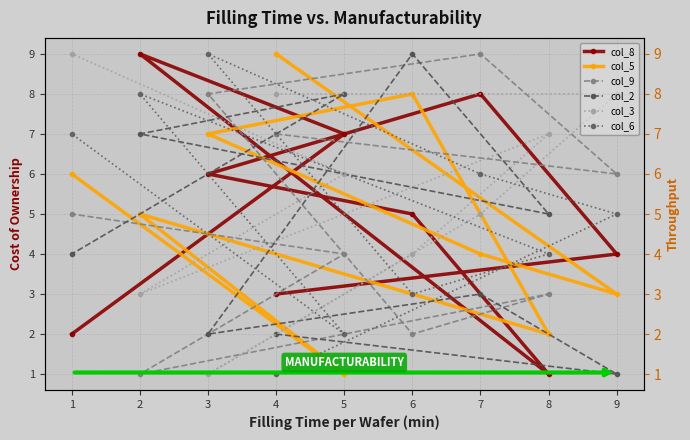

Rank the series by their maximum value, from lowest to highest.

col_8, col_5, col_9, col_2, col_3, col_6